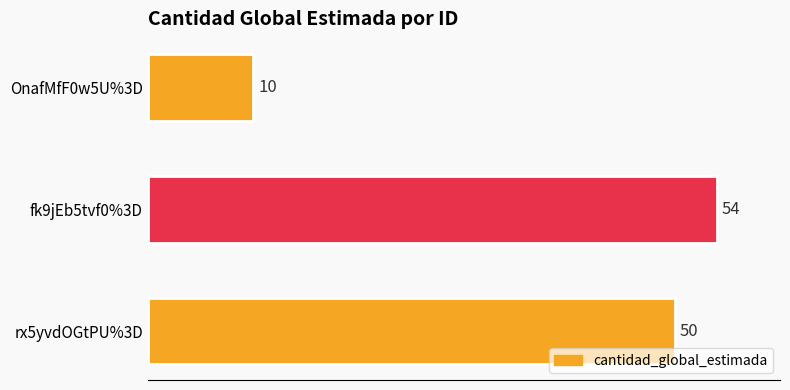

Reading top to bottom, what are all the values shown in this chart?

10	54	50